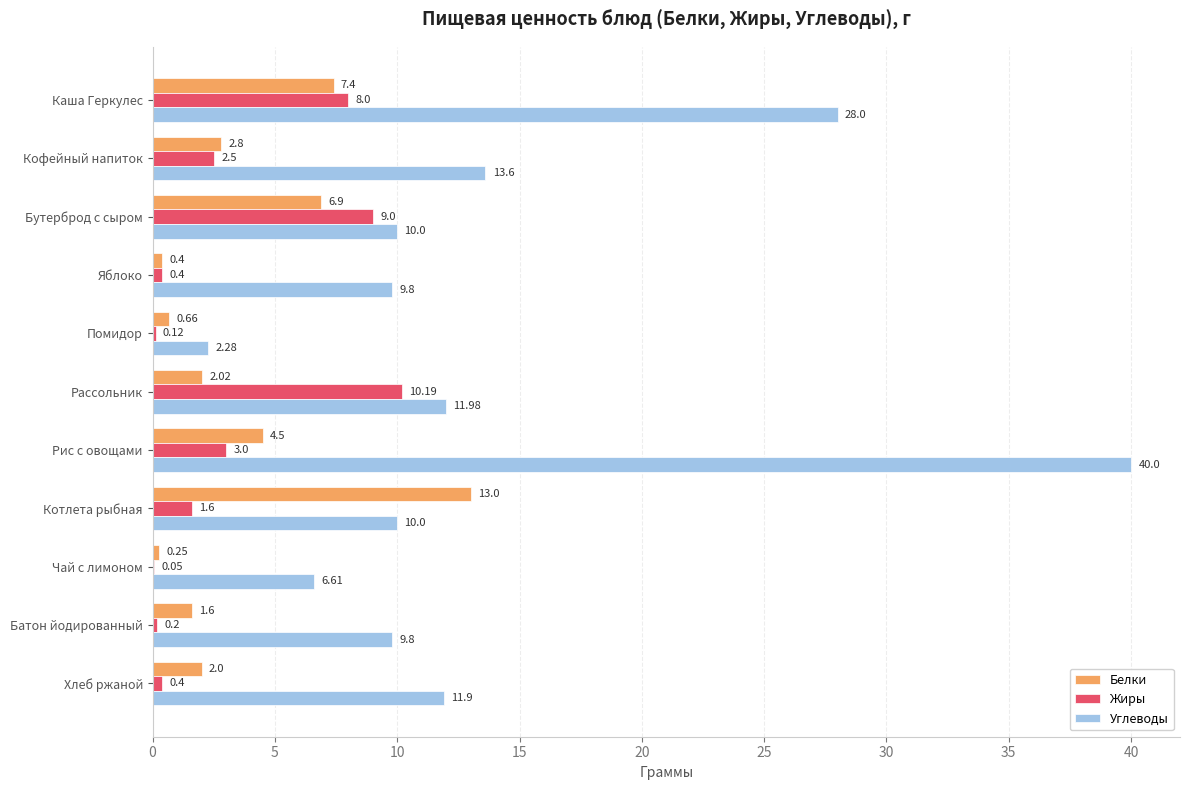

At which label is Жиры closest to 5?

Рис с овощами